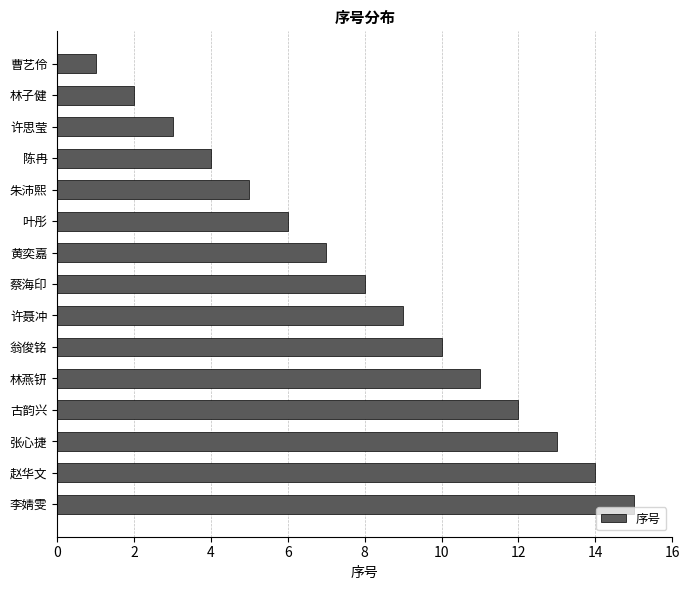

List the labels in order of value, smallest first.

曹艺伶, 林子健, 许思莹, 陈冉, 朱沛熙, 叶彤, 黄奕嘉, 蔡海印, 许聂冲, 翁俊铭, 林燕钘, 古韵兴, 张心捷, 赵华文, 李婧雯